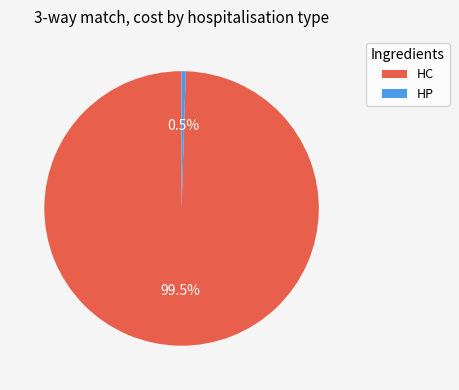

Between HP and HC, which is larger?

HC